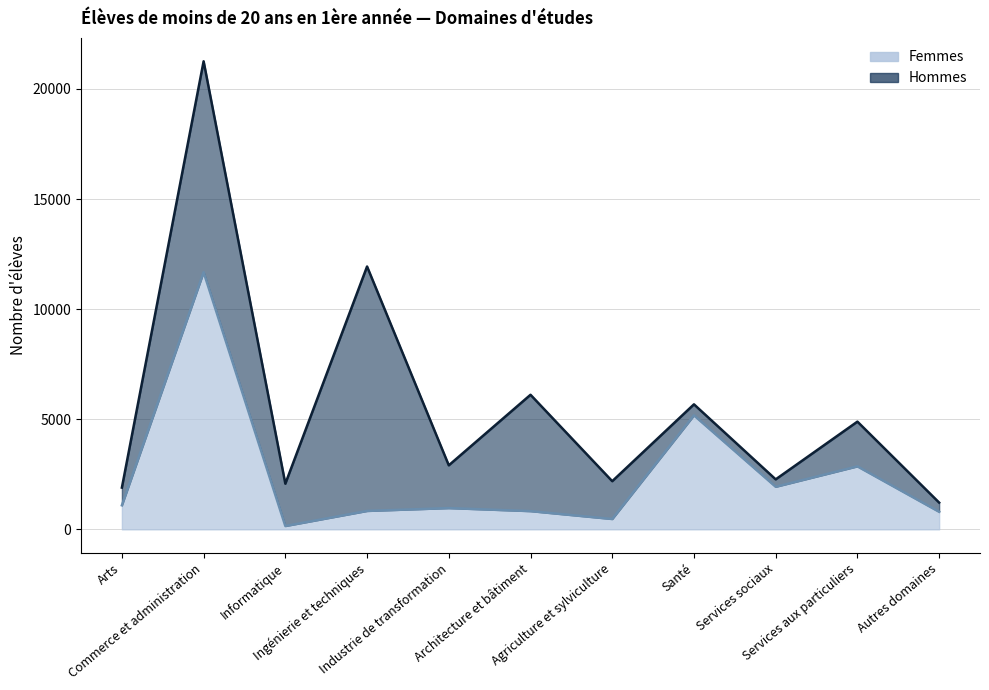

Where is the data nearest to the value 5915?

Santé